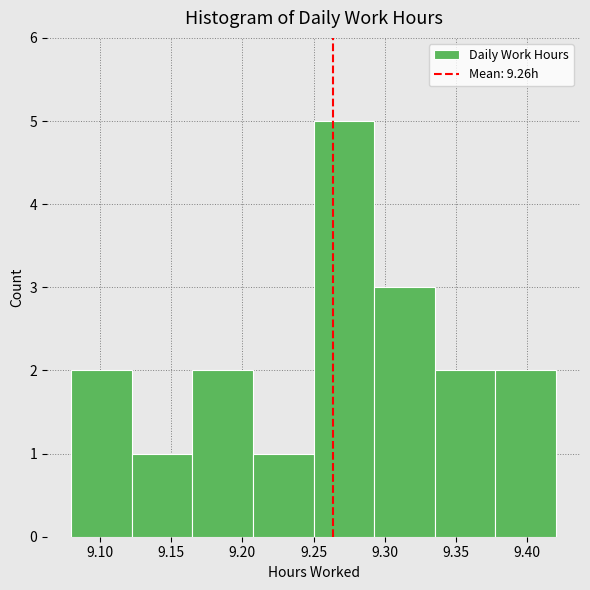

Reading left to right, list every bar in this chart as the range it spans on the x-axis followed by its height. Neither the bar edges nor the heights are printed on the chart, so give them approximately, as read against the axes.

9.080 to 9.125: 2
9.125 to 9.165: 1
9.165 to 9.210: 2
9.210 to 9.250: 1
9.250 to 9.295: 5
9.295 to 9.335: 3
9.335 to 9.380: 2
9.380 to 9.420: 2